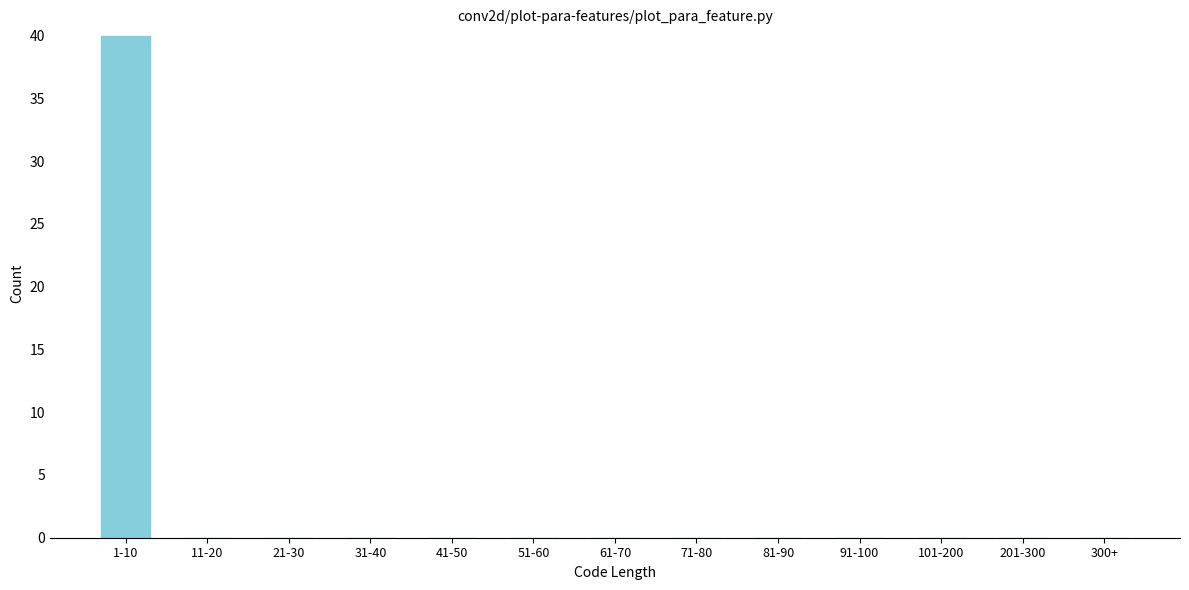

Reading left to right, what are all the values shown in this chart?

1-10=40	11-20=0	21-30=0	31-40=0	41-50=0	51-60=0	61-70=0	71-80=0	81-90=0	91-100=0	101-200=0	201-300=0	300+=0